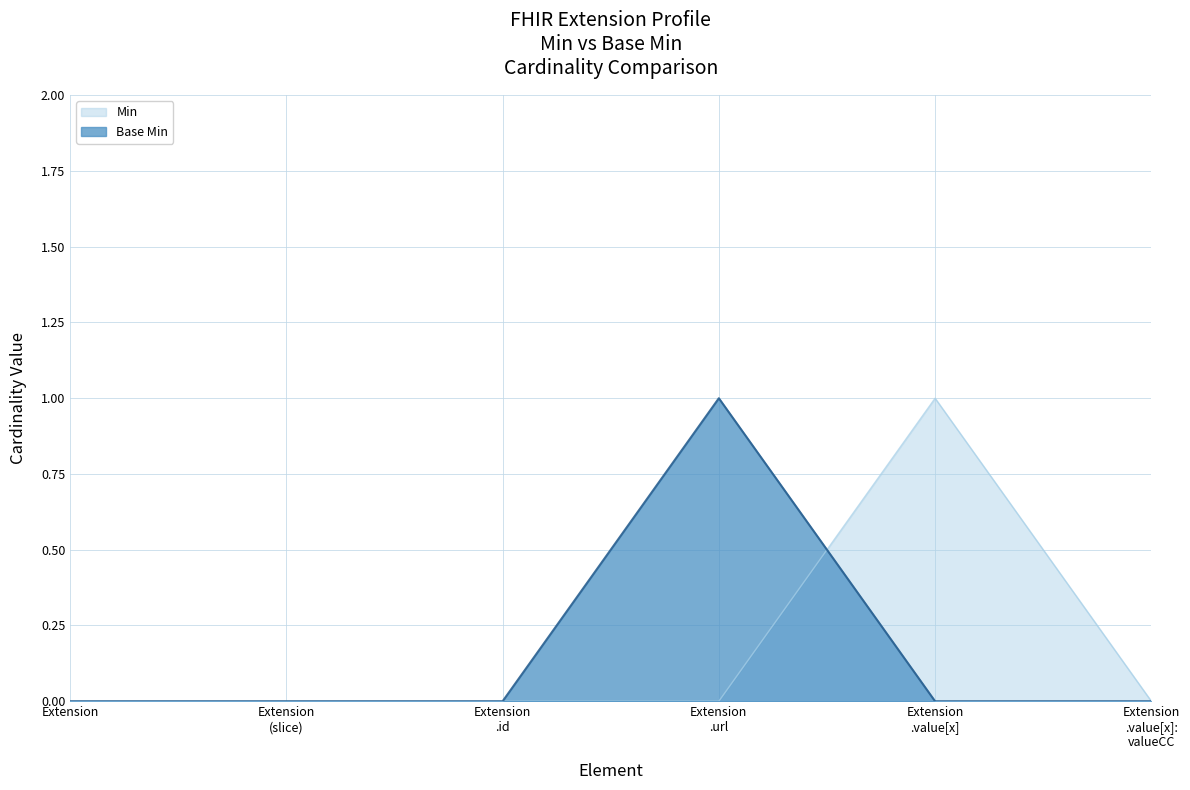

After their last crossing, which series has the higher values: Base Min or Min?

Min